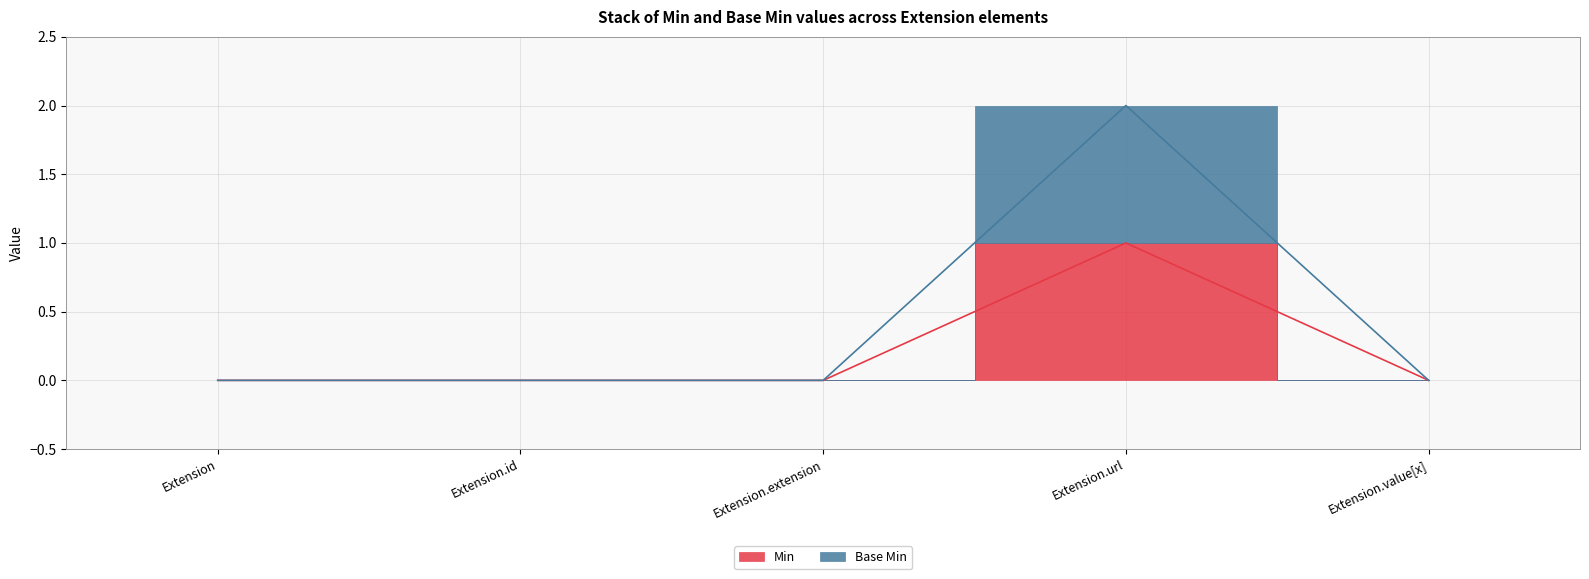

What is the label of the 2nd point from the right?

Extension.url